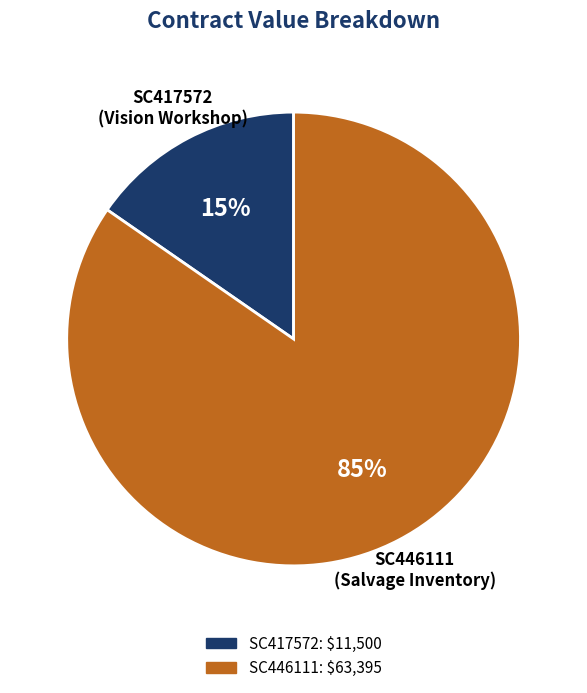

Do SC446111 and SC417572 together represent more than half of the pie?

Yes